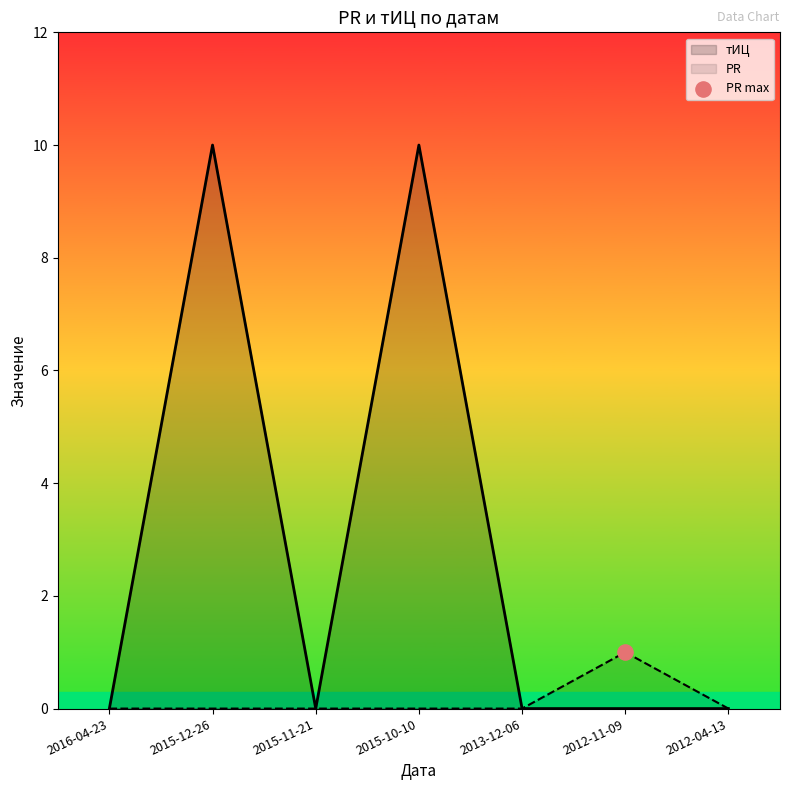

At which category is the sum across all series the highest?

2015-12-26